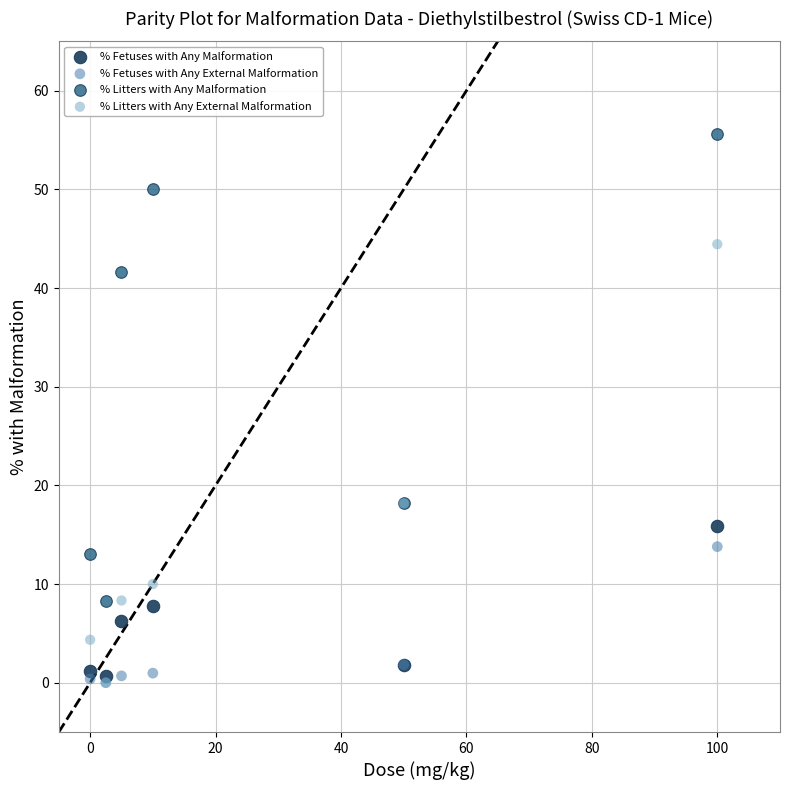

What are all the series names shown in the legend?

% Fetuses with Any Malformation, % Fetuses with Any External Malformation, % Litters with Any Malformation, % Litters with Any External Malformation